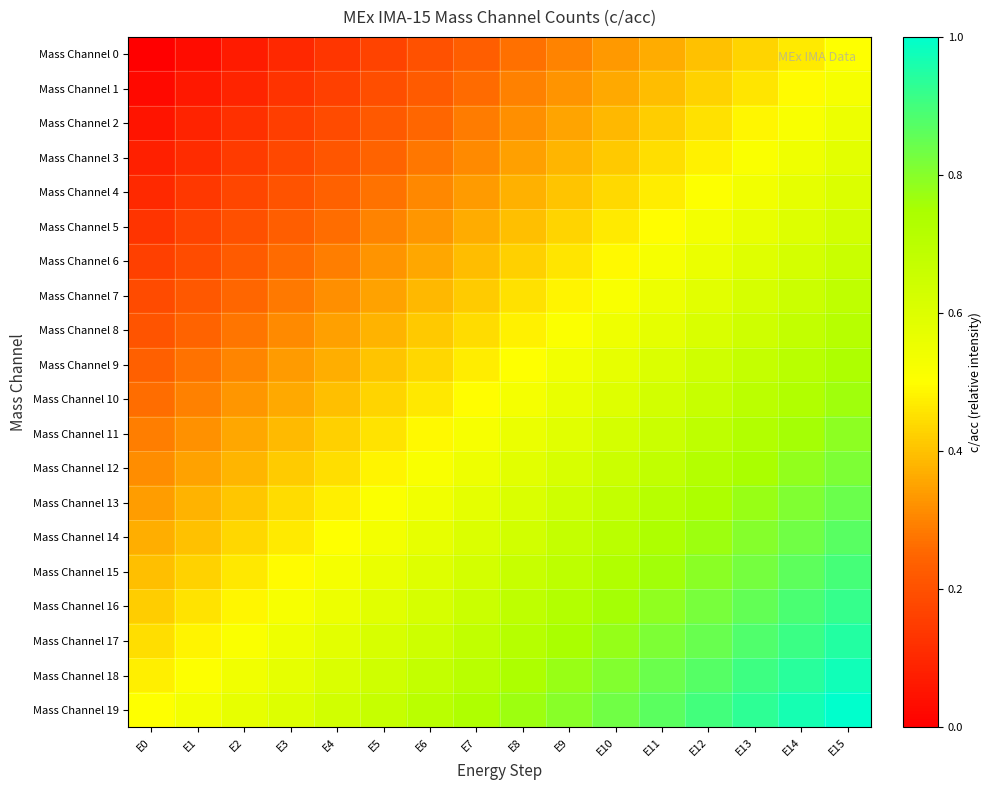

How many distinct data groups are displayed?

20